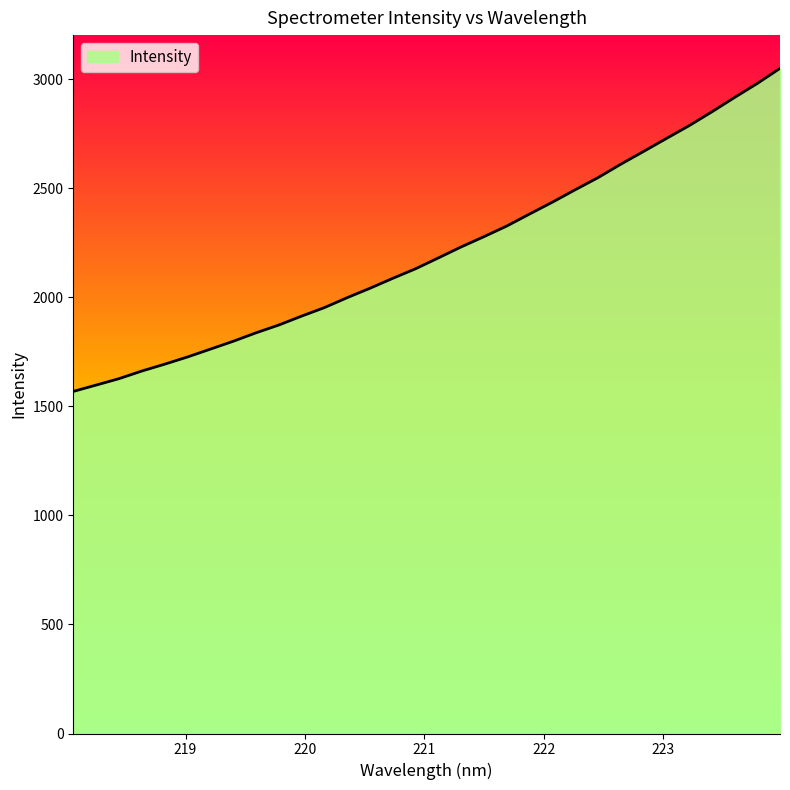

What is the maximum value shown in the chart?

3049.6